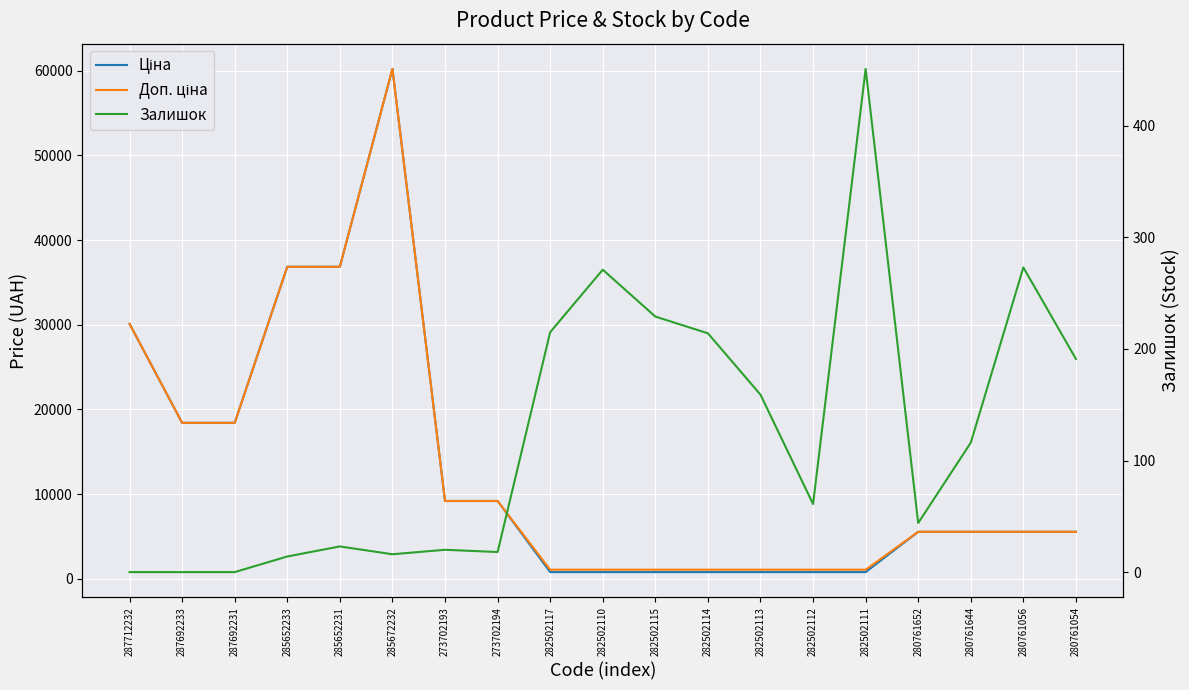

What position from the right is 282502115?

9